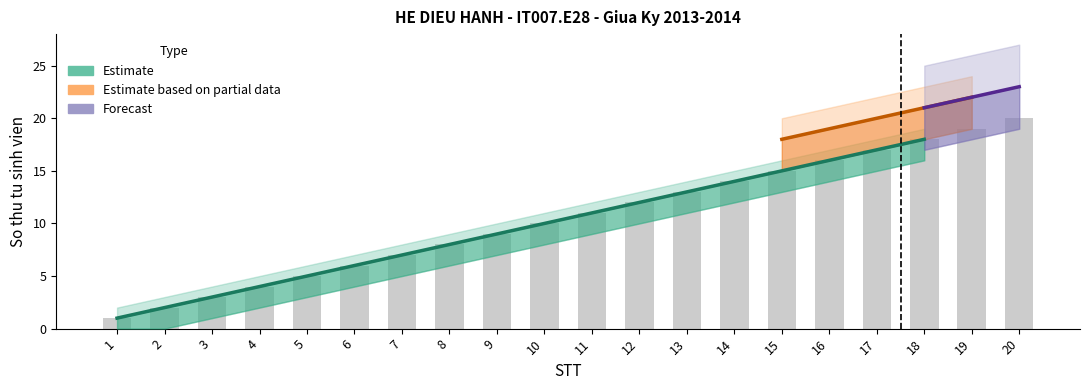

What is the change in value from 1 to 5?

+4